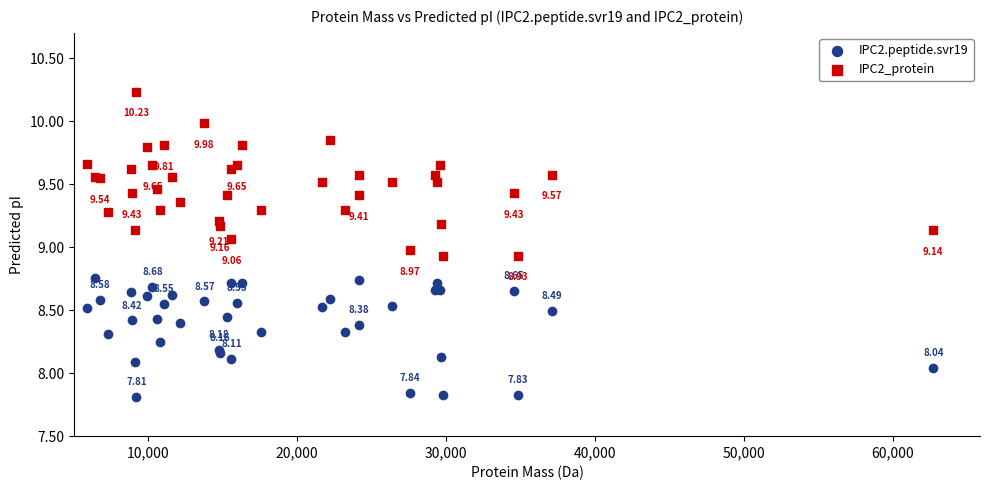

Which series reaches the maximum Y coordinate?

IPC2_protein